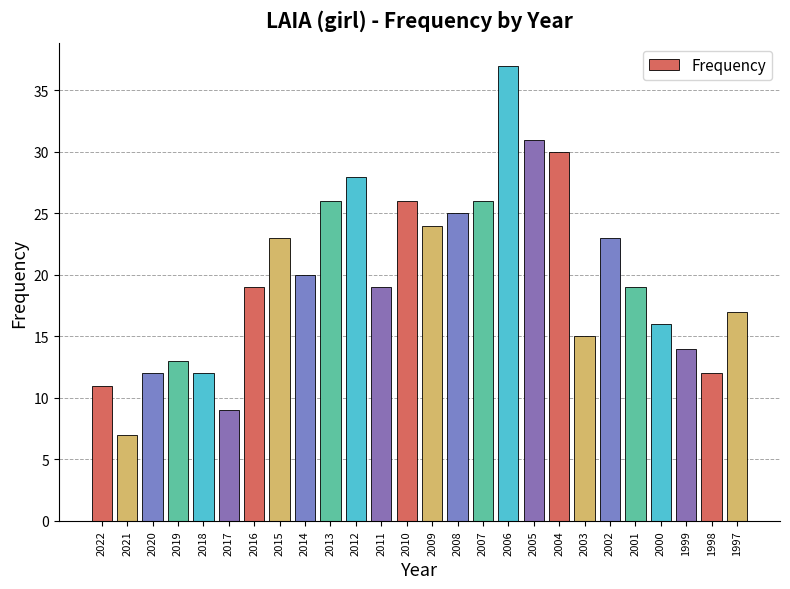

What is the maximum value shown in the chart?

37